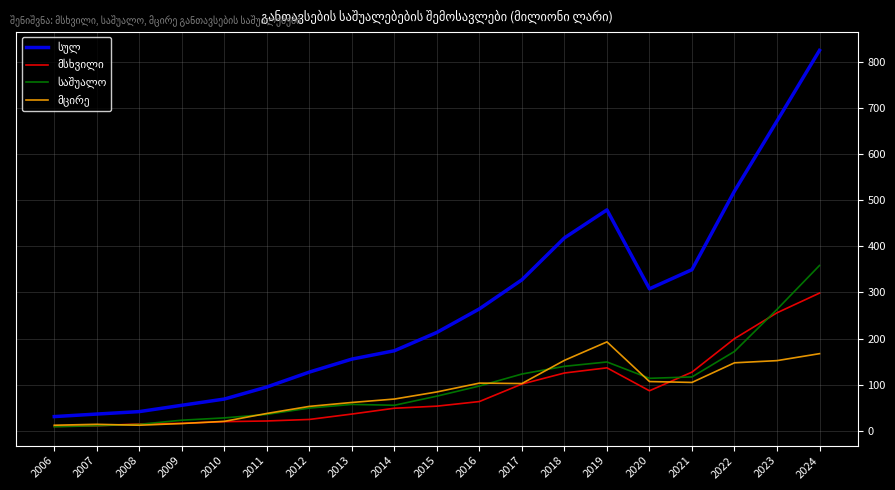

What is the difference between the highest and lowest values at 2014?

124.5